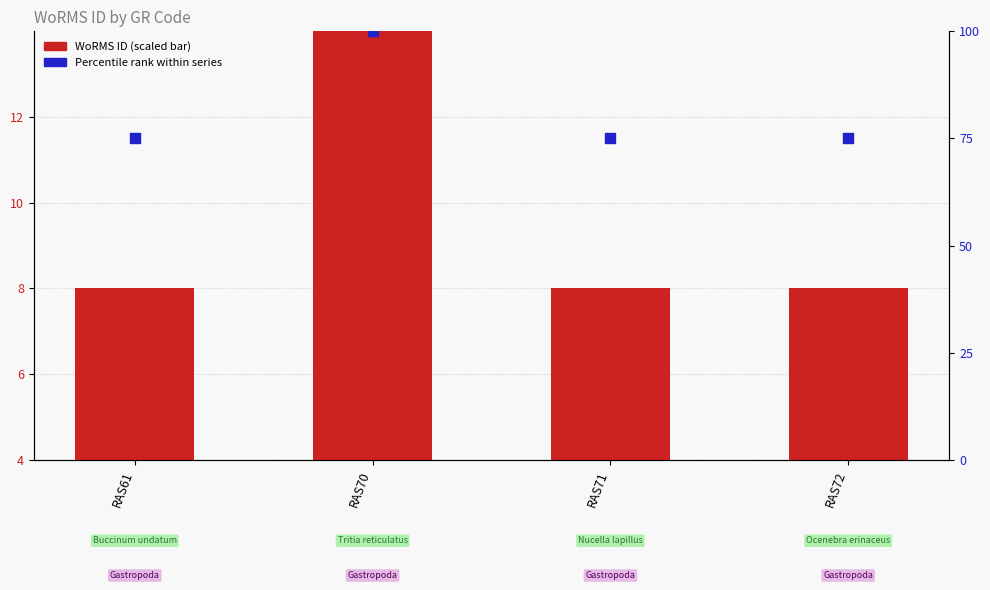

Which series contains the lowest Y value?

WoRMS ID (scaled)